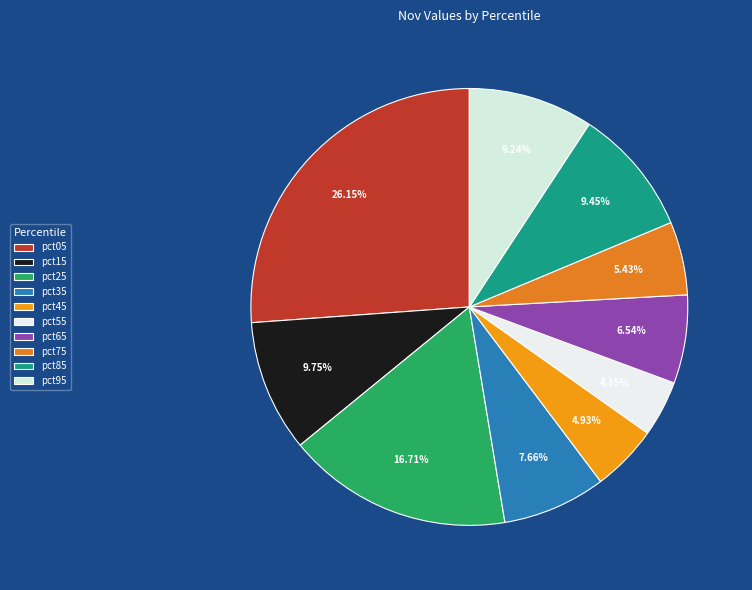

How many segments does this pie chart have?

10